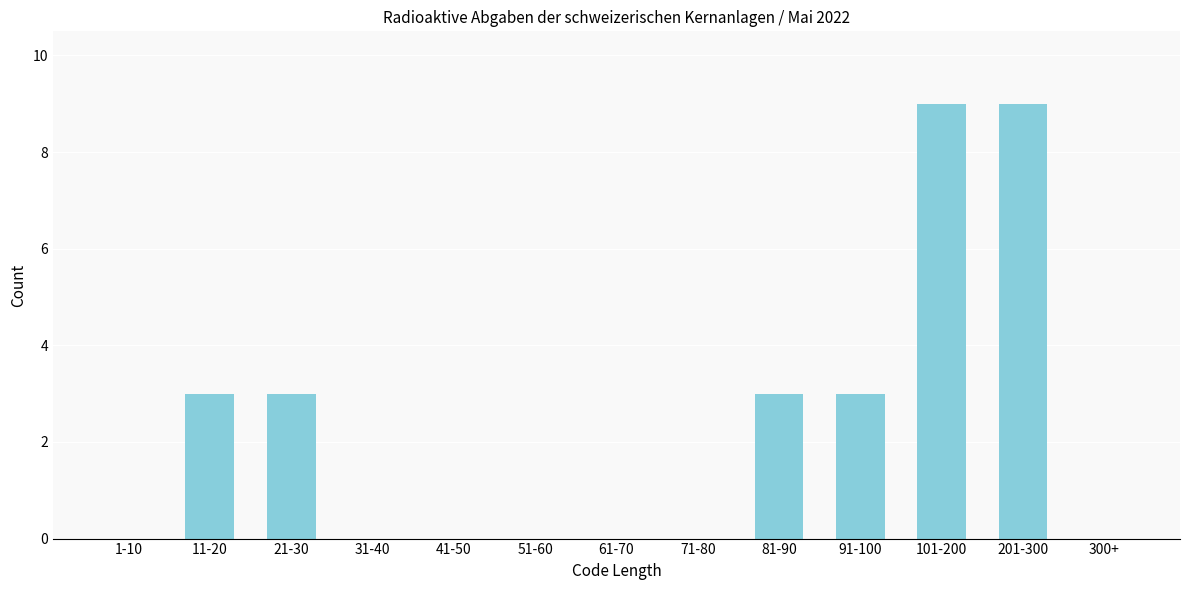

Reading right to left, extract all data points from this chart.

300+=0	201-300=9	101-200=9	91-100=3	81-90=3	71-80=0	61-70=0	51-60=0	41-50=0	31-40=0	21-30=3	11-20=3	1-10=0